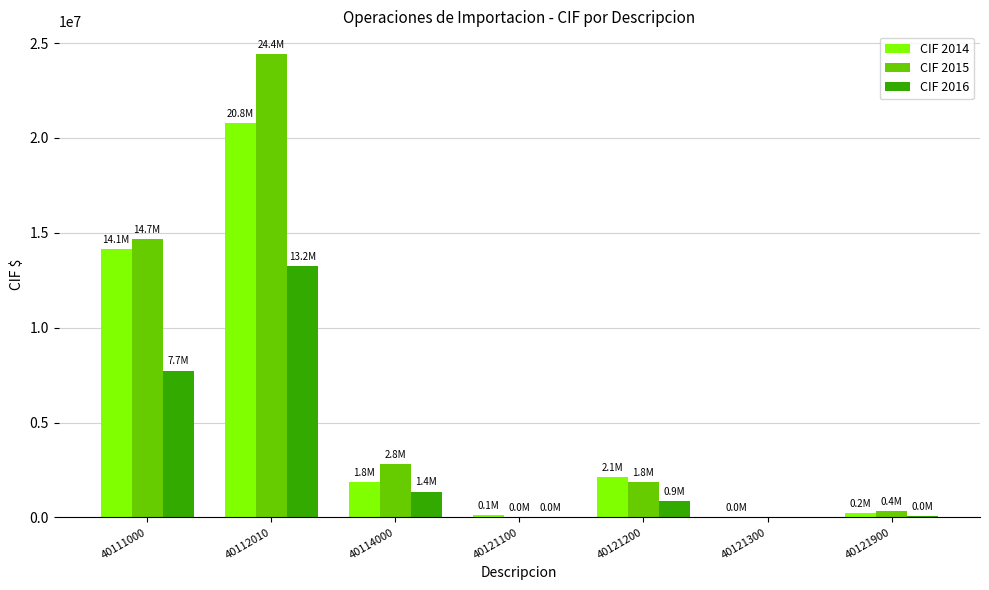

What is the sum of the CIF 2016 values at 40121200 and 40111000?

8592290.8